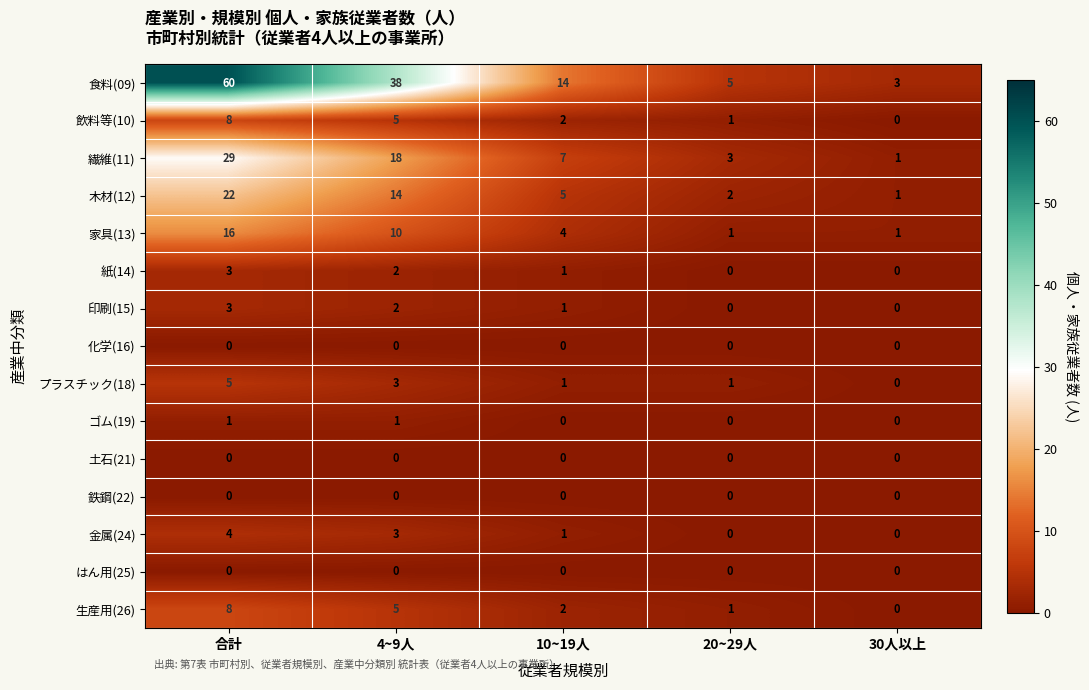

Count the 飲料等(10) values in the range 1 to 5.

3